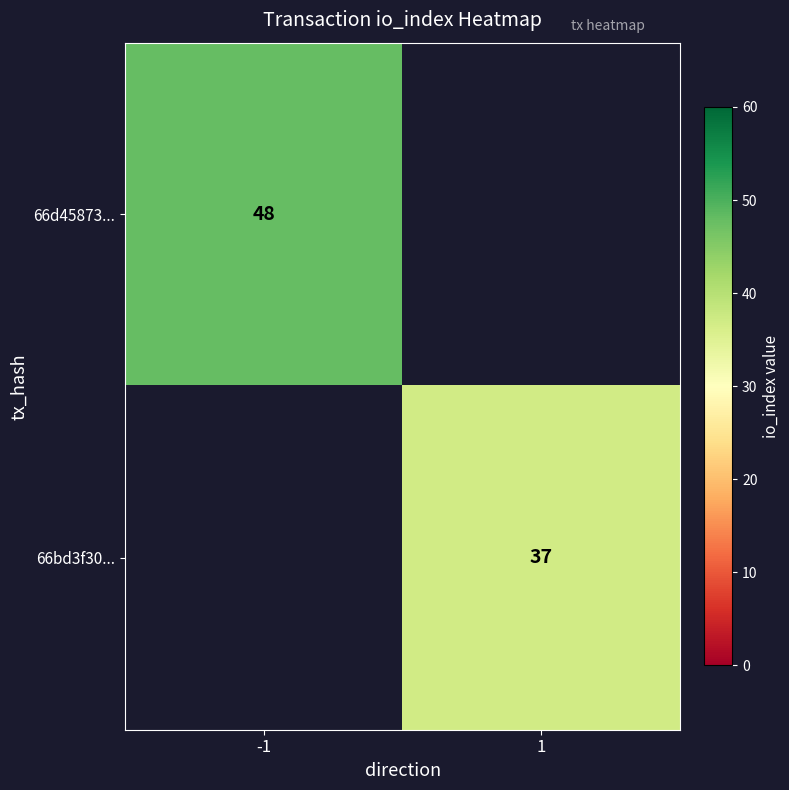

Count the number of data series in this chart.

2